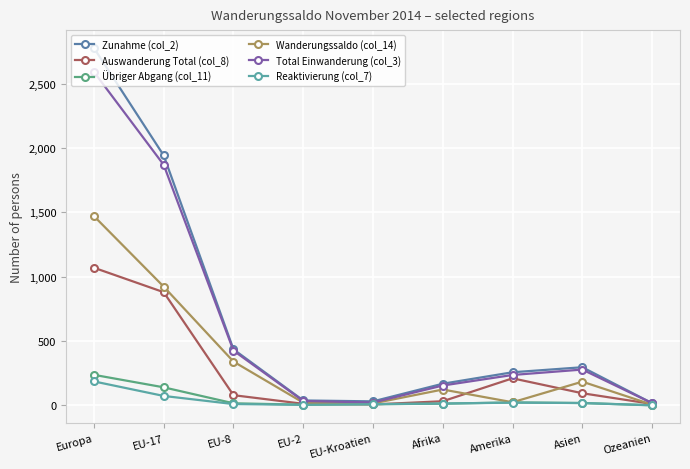

What is the label of the 7th point from the left?

Amerika